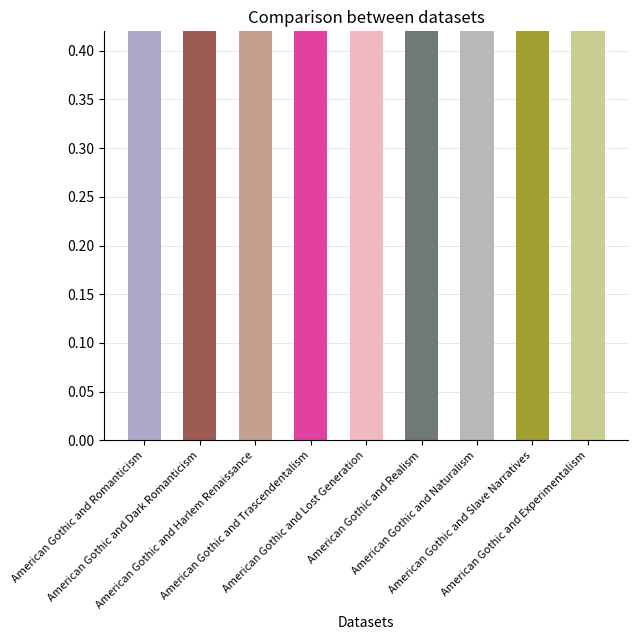

What is the value of the 2nd bar from the left?

0.4